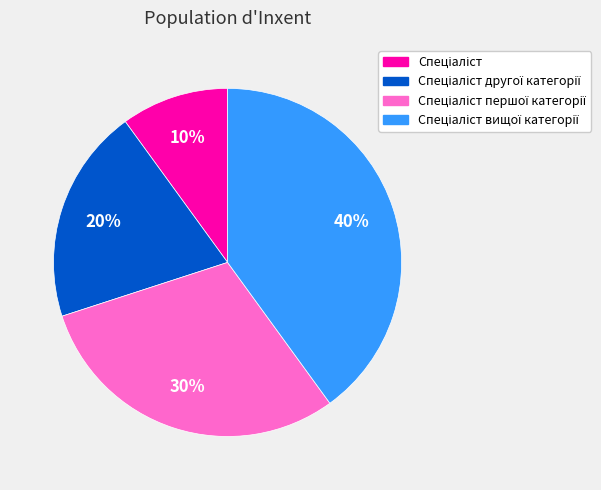

Does any single category account for the majority?

No